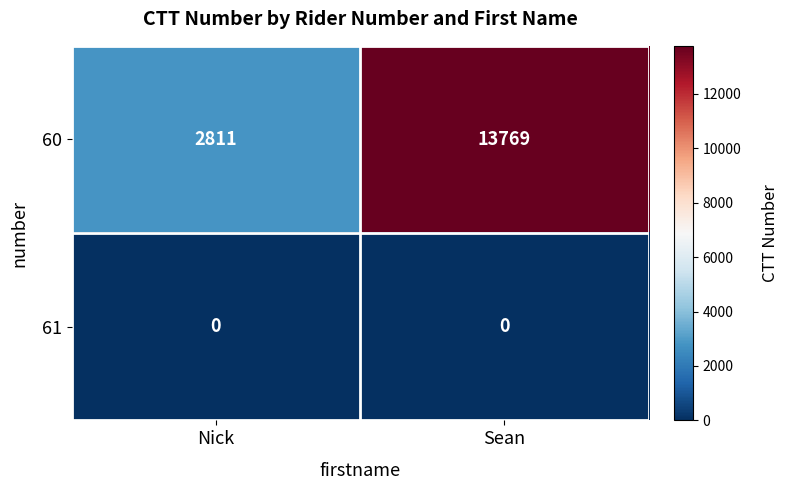

Which series has the largest total across all categories?

60